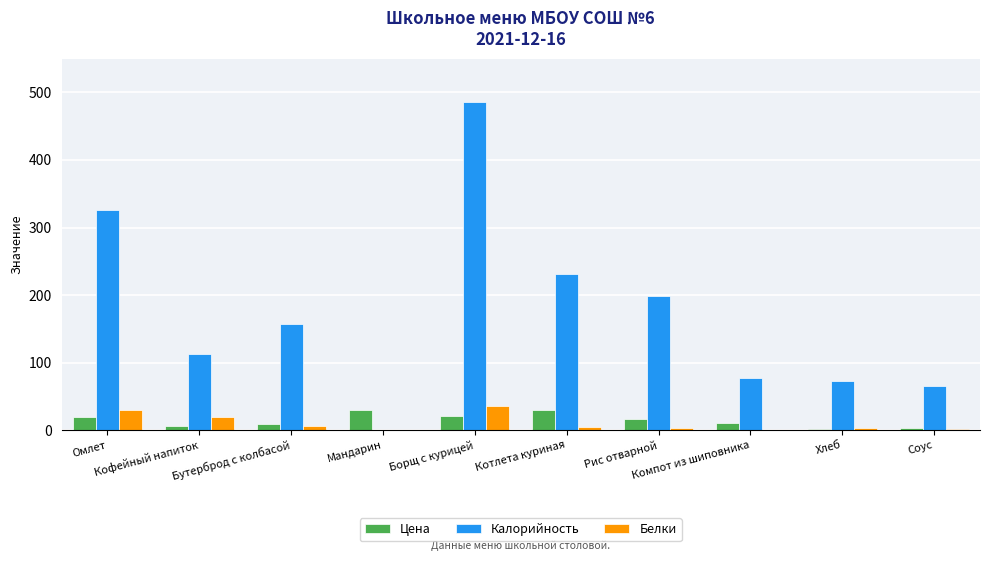

What is the maximum value for Белки?

35.2